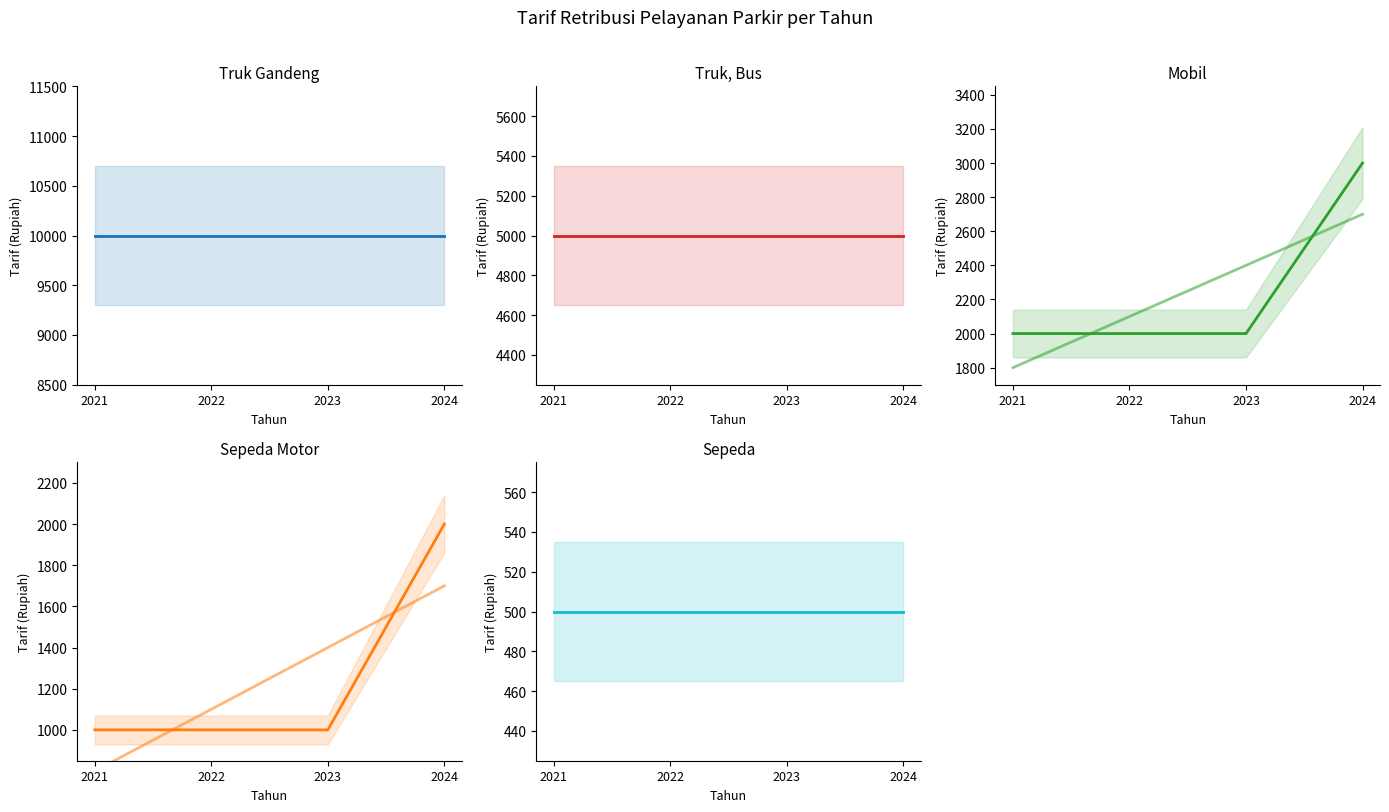

Count the Sepeda Motor values in the range 1000 to 2000.

4